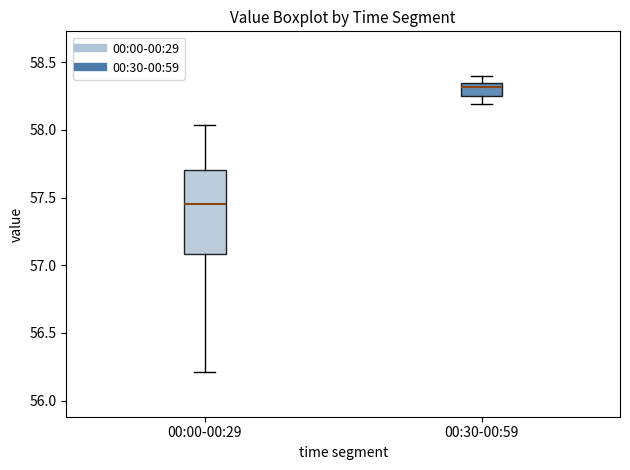

Where is the upper edge of the box for 00:00-00:29 on the y-axis? The values are not printed on the chart, so give them approximately, as read against the axis.

57.70